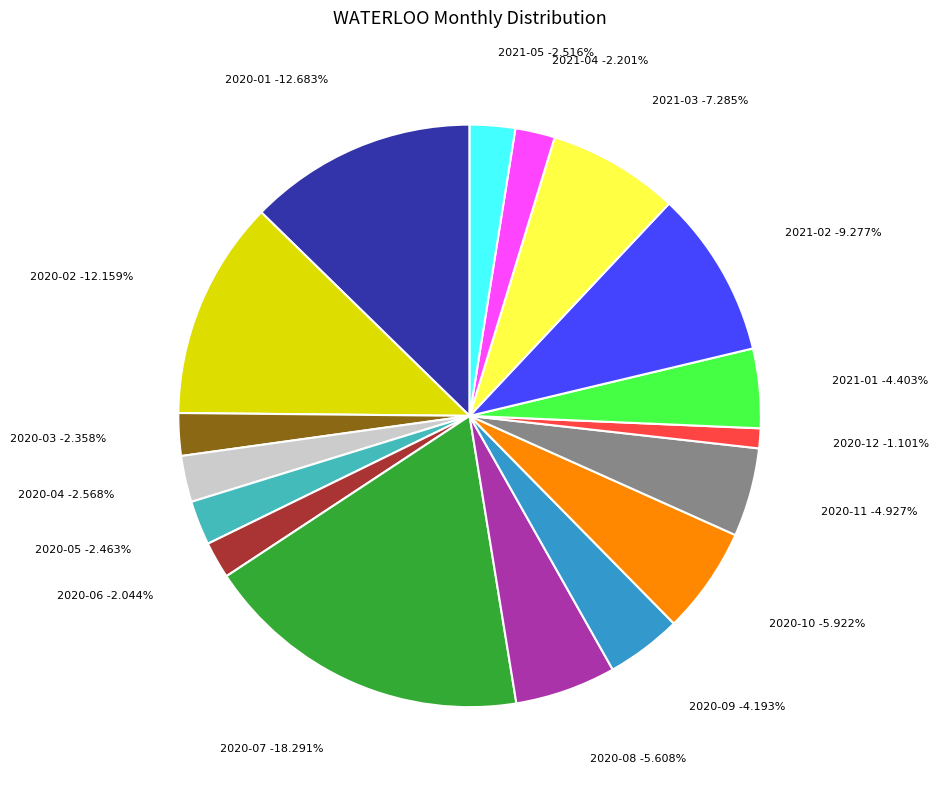

Does 2020-06 represent more than half of the total?

No